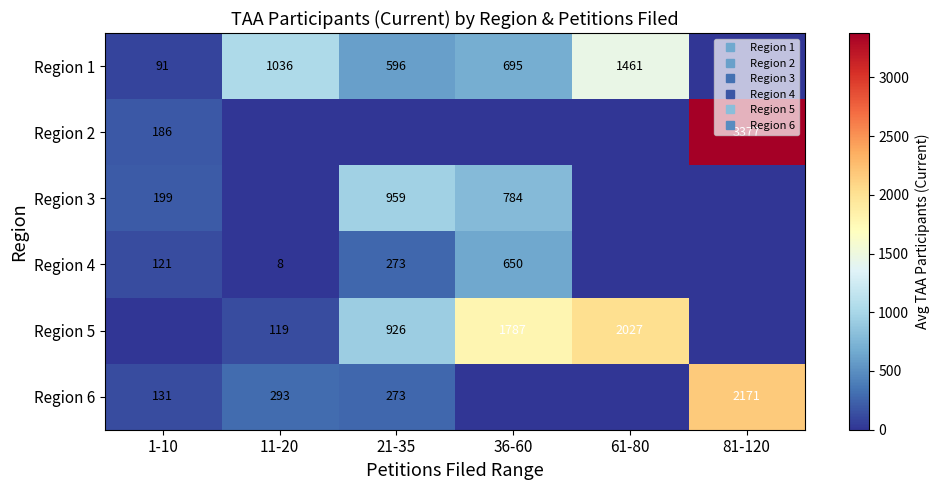

How many values in the Region 4 series are below 121?

3